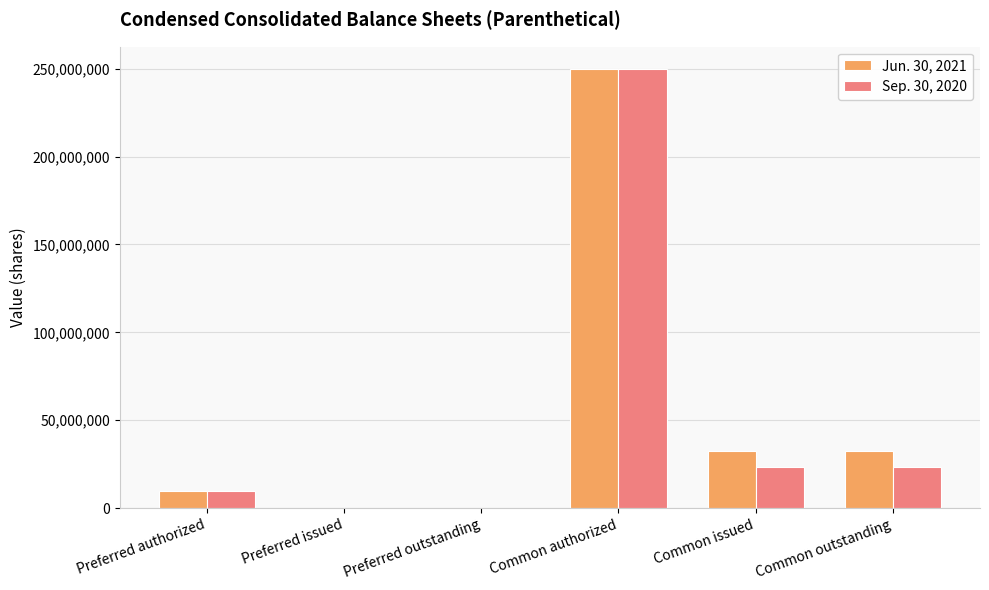

What is the sum of the Jun. 30, 2021 values at Preferred issued and Common authorized?

250000000